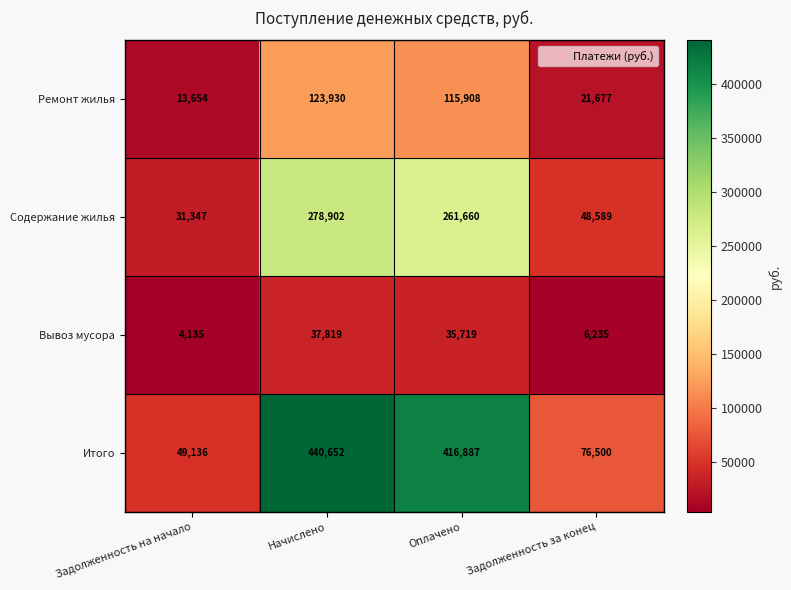

How many categories are shown in the chart?

4